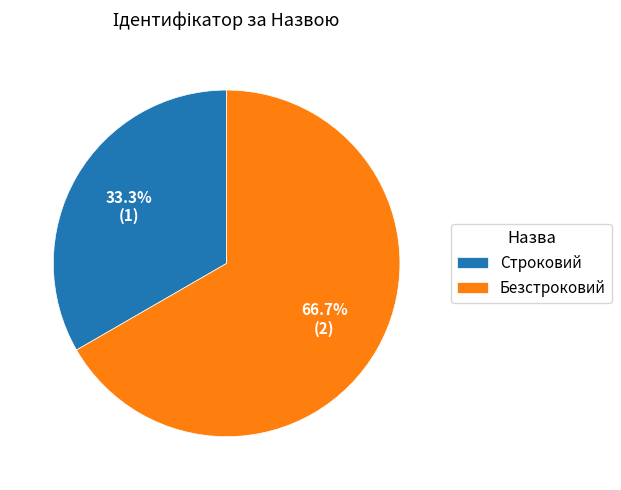

To the nearest percent, what is the combined percentage of Безстроковий and Строковий?

100%